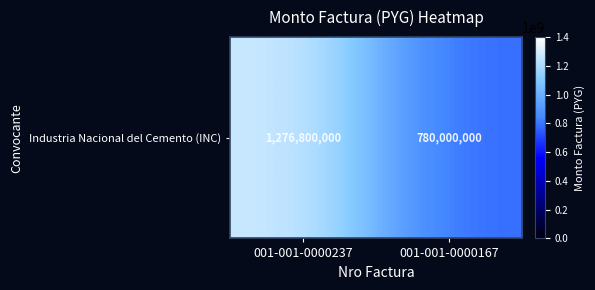

What is the average value?

1028400000